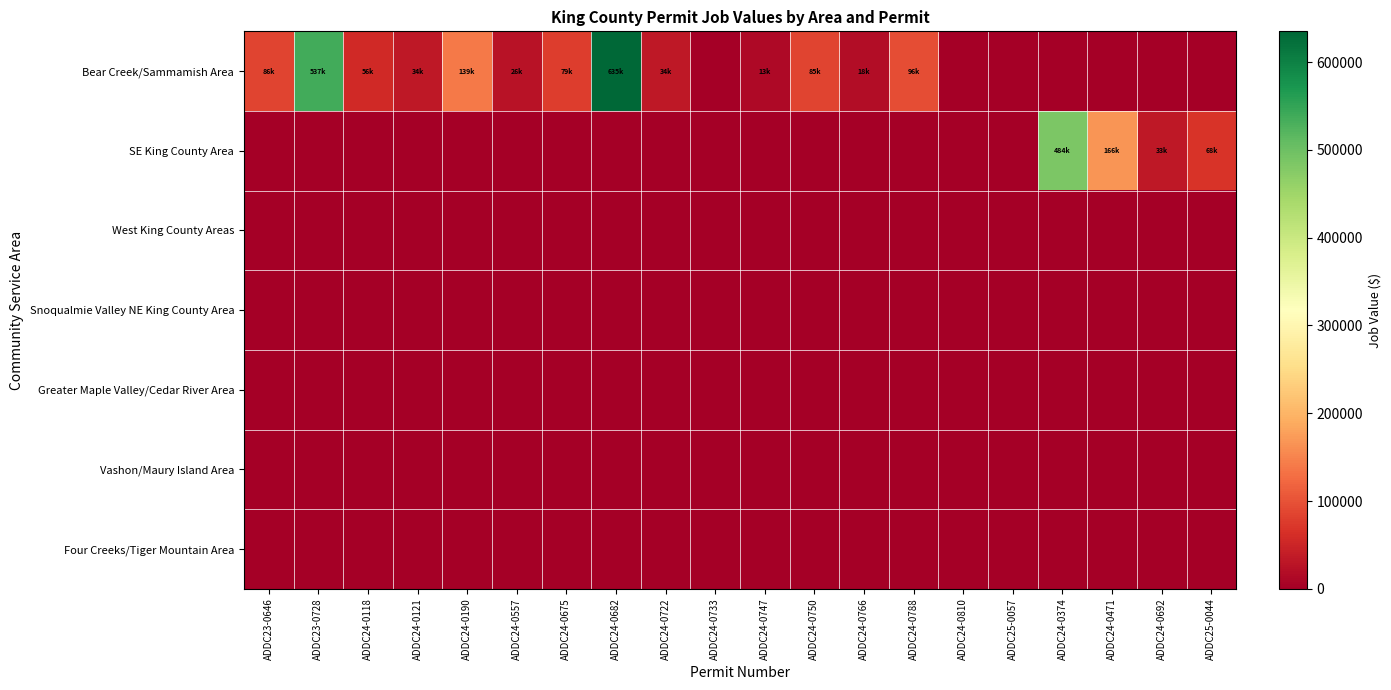

What is the spread (max minus min) of values at ADDC24-0747?

13163.0